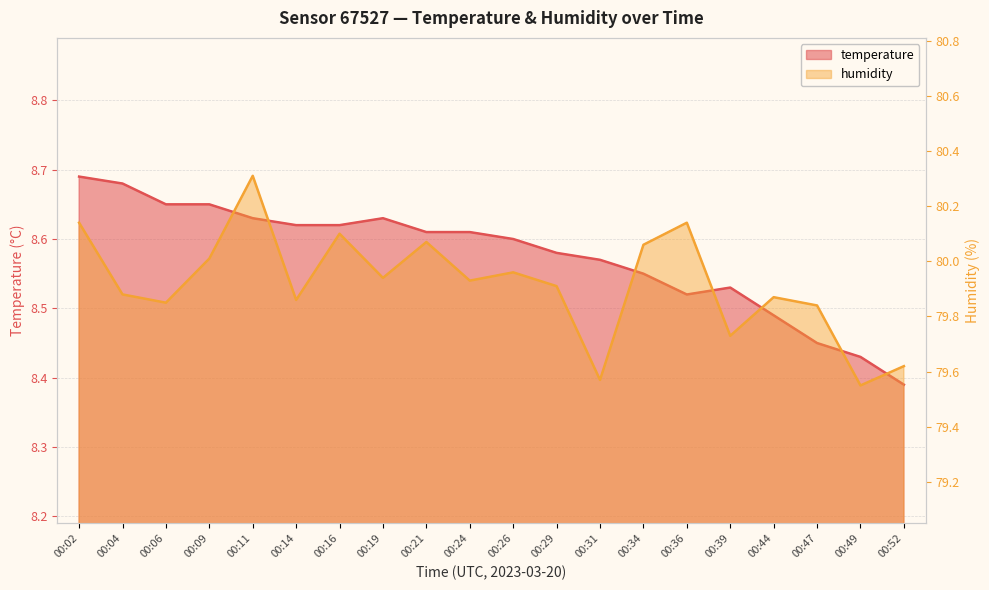

Is the value of temperature at 00:09 greater than the value of humidity at 00:49?

No